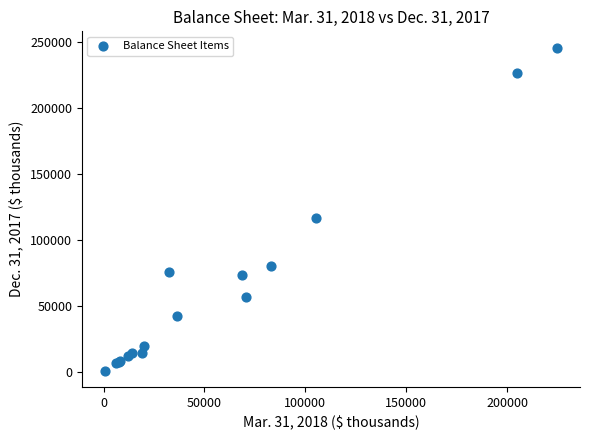

What Y value in the scatter plot is closest to 123136?

116581